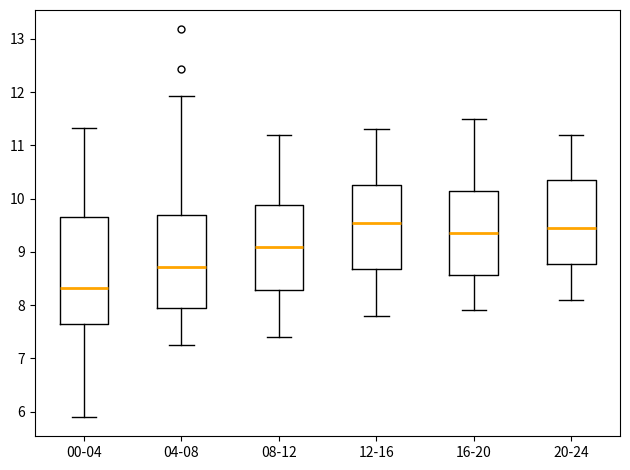

Where does the lower whisker of the box for 20-24 end on the y-axis? The values are not printed on the chart, so give them approximately, as read against the axis.

8.1